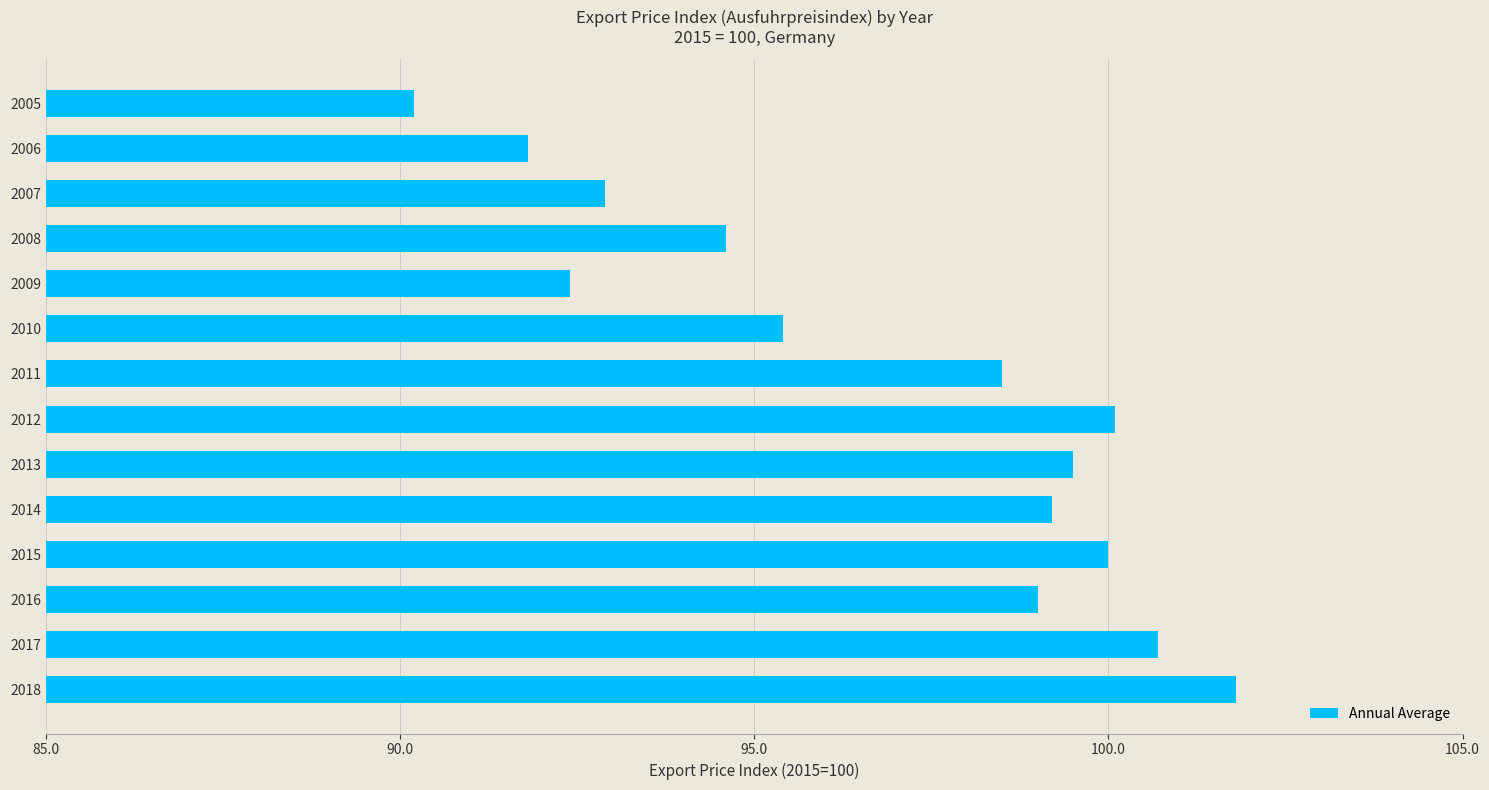

How many bars are there in total?

14